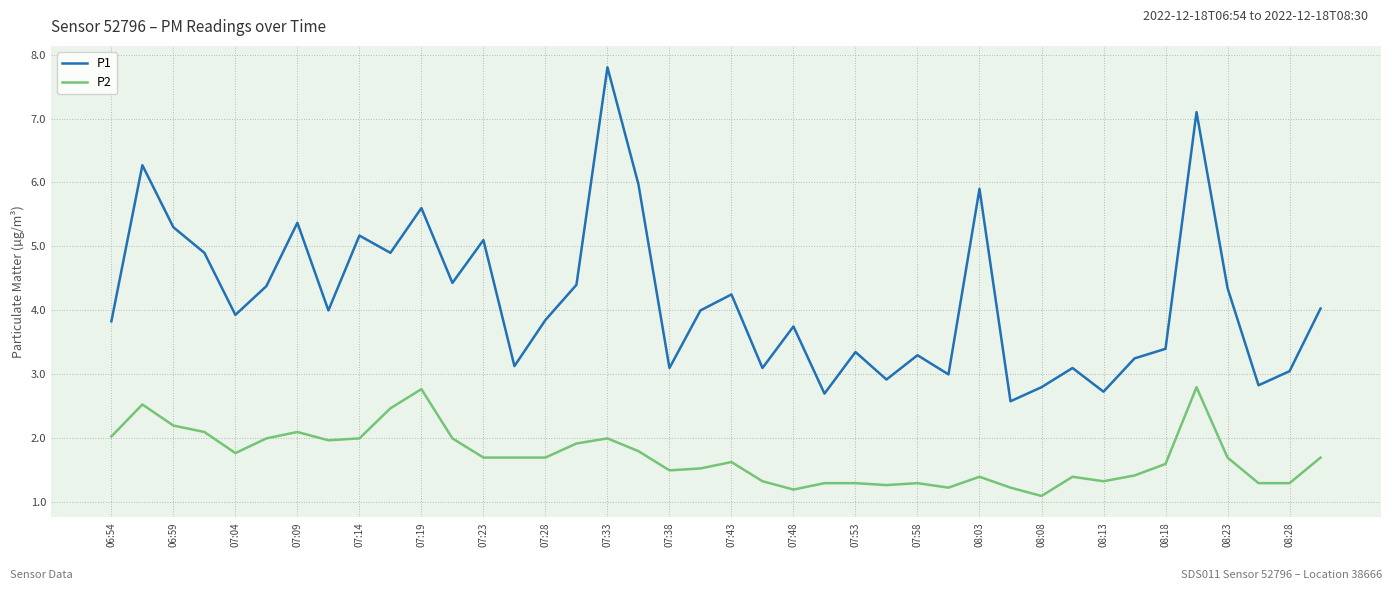

List the series in order of their overall mean, highest first.

P1, P2